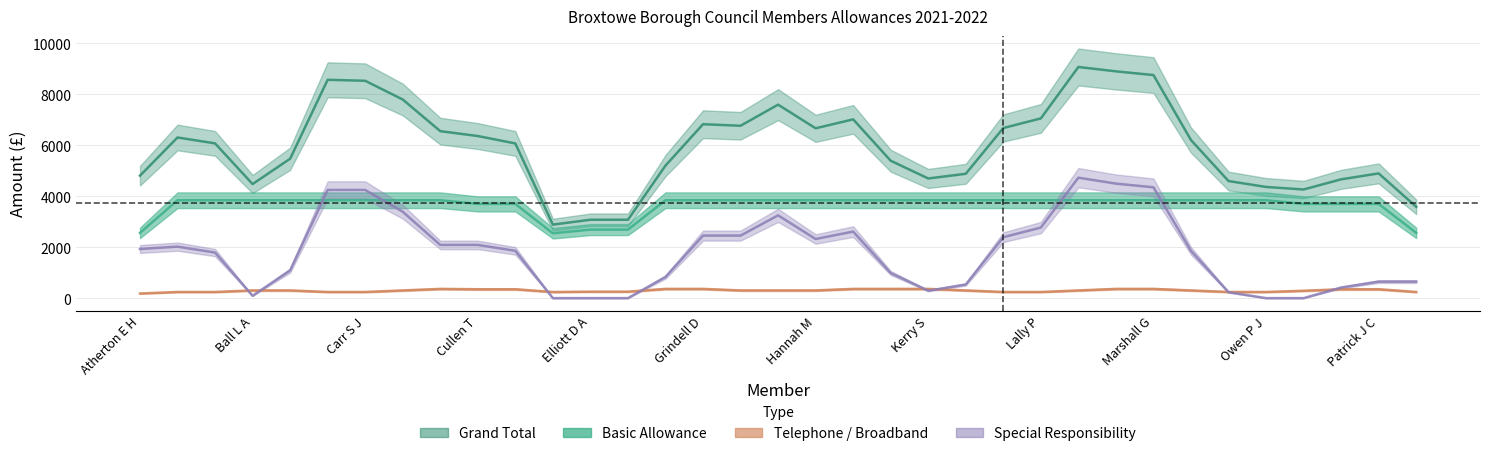

Where is Basic Allowance nearest to the value 2113?

Dannheimer S